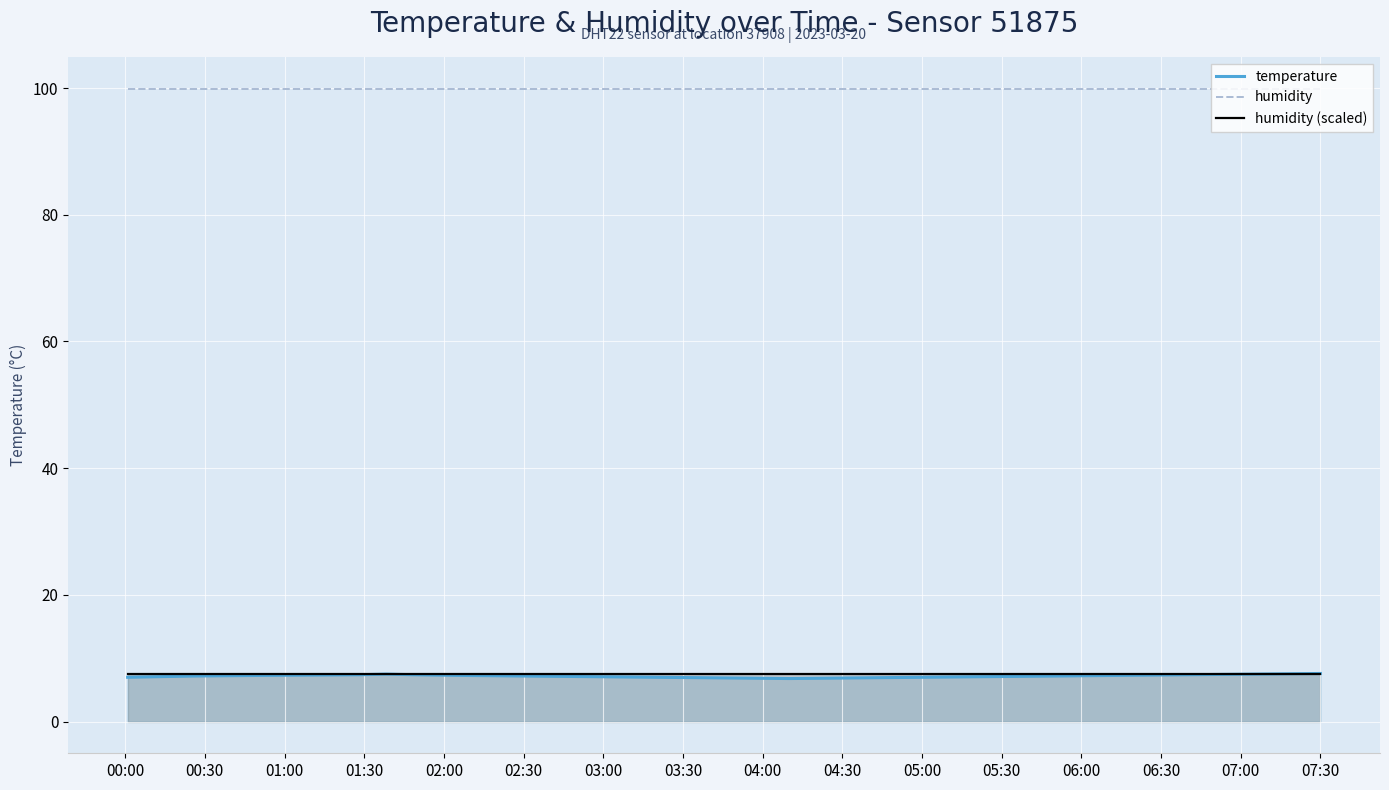

What is the smallest value displayed?

6.8